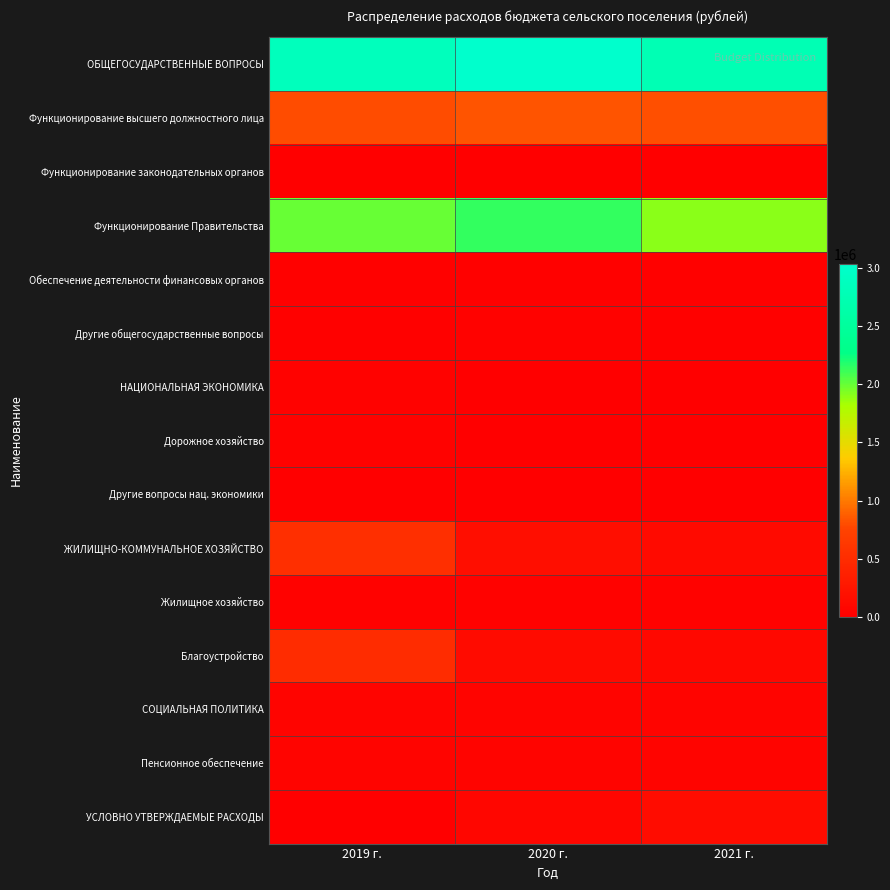

List the series in order of their peak value, lowest first.

Другие вопросы нац. экономики, Функционирование законодательных органов, Обеспечение деятельности финансовых органов, Другие общегосударственные вопросы, Дорожное хозяйство, НАЦИОНАЛЬНАЯ ЭКОНОМИКА, Жилищное хозяйство, СОЦИАЛЬНАЯ ПОЛИТИКА, Пенсионное обеспечение, УСЛОВНО УТВЕРЖДАЕМЫЕ РАСХОДЫ, Благоустройство, ЖИЛИЩНО-КОММУНАЛЬНОЕ ХОЗЯЙСТВО, Функционирование высшего должностного лица, Функционирование Правительства, ОБЩЕГОСУДАРСТВЕННЫЕ ВОПРОСЫ